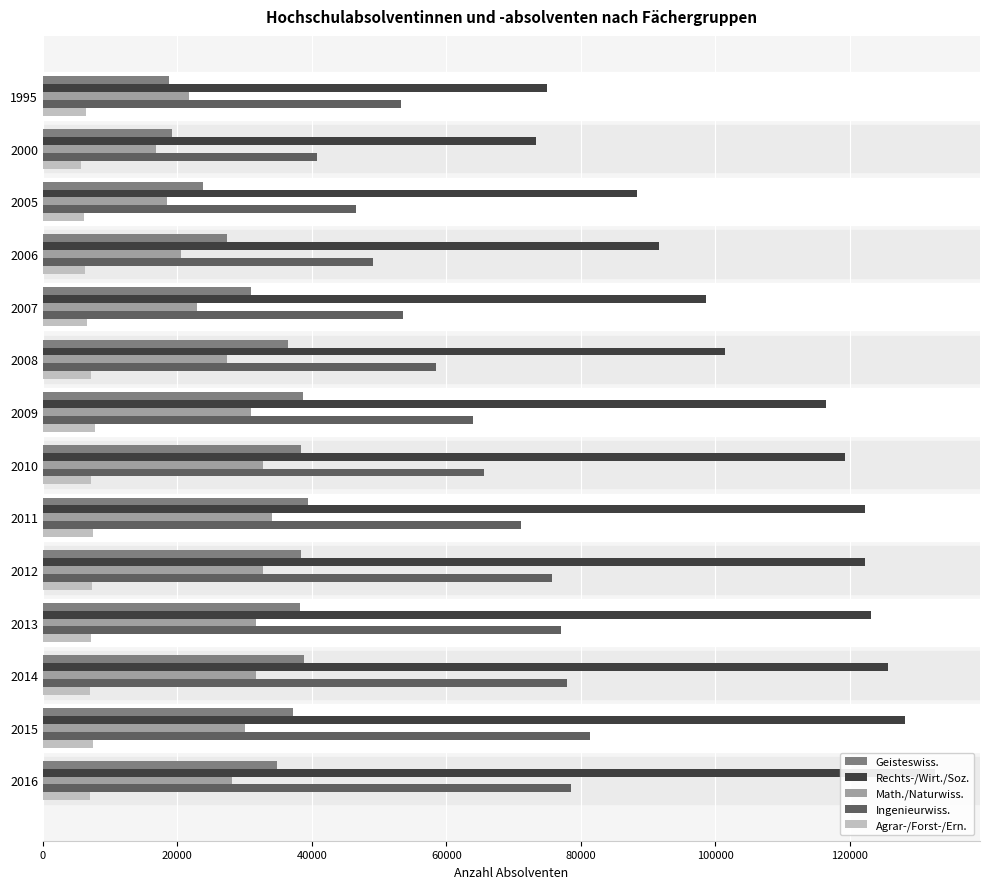

Is it true that Rechts-/Wirt./Soz. equals 125628 at 2014?

True